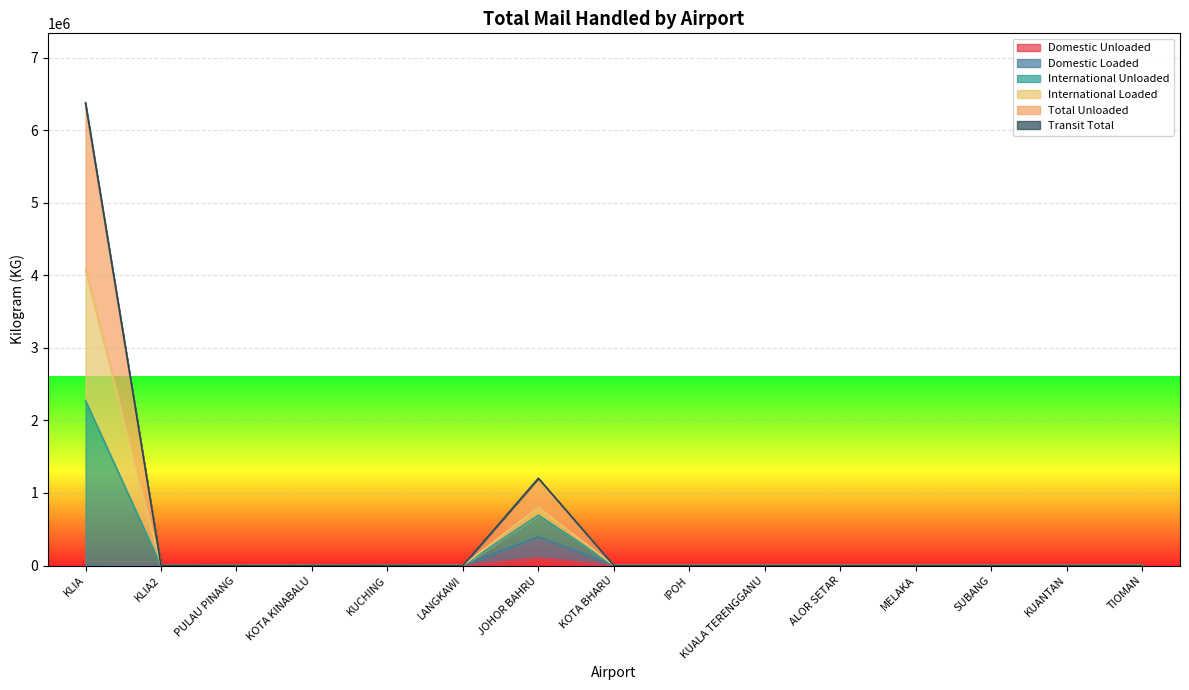

Which category has the lowest value across all series?

KLIA2